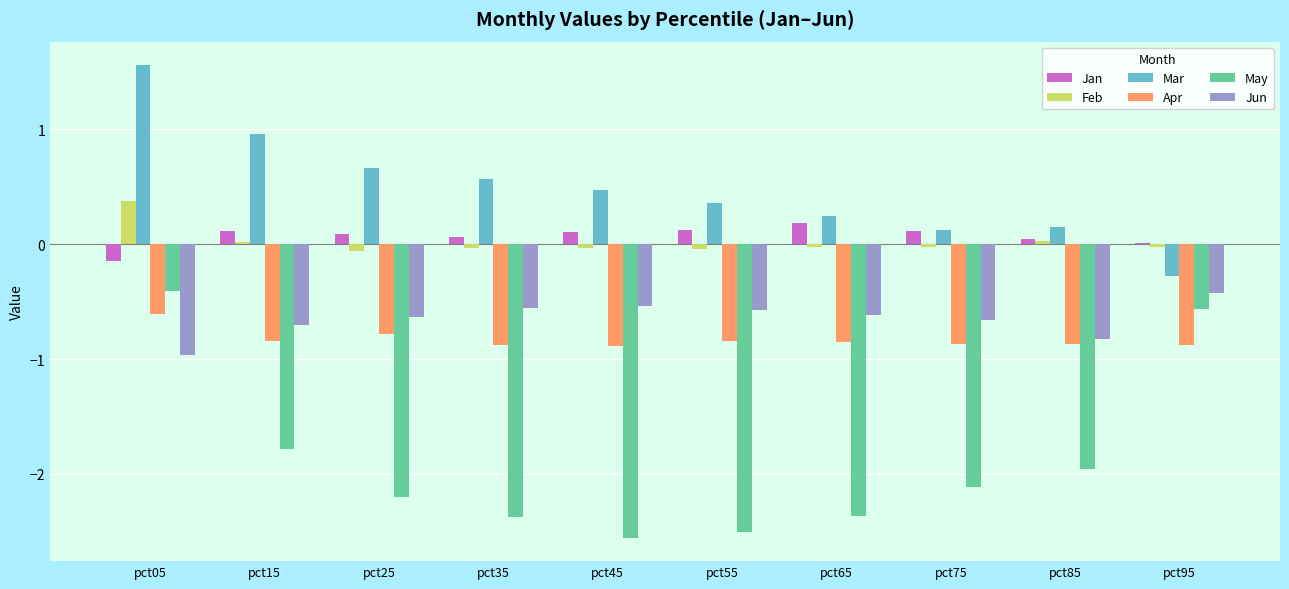

What is the sum of all Apr values?

-8.3